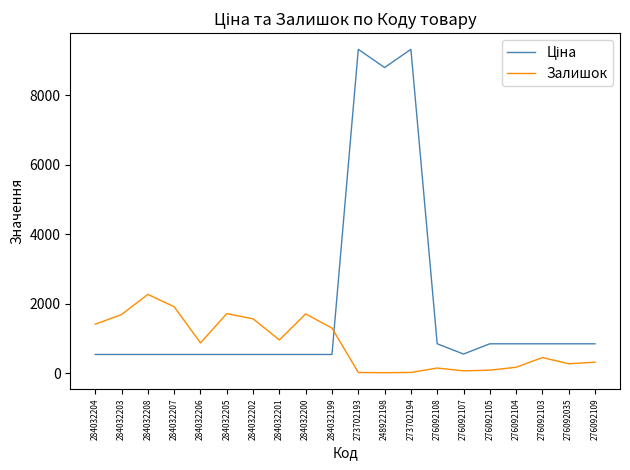

What position from the right is 284032199?

11